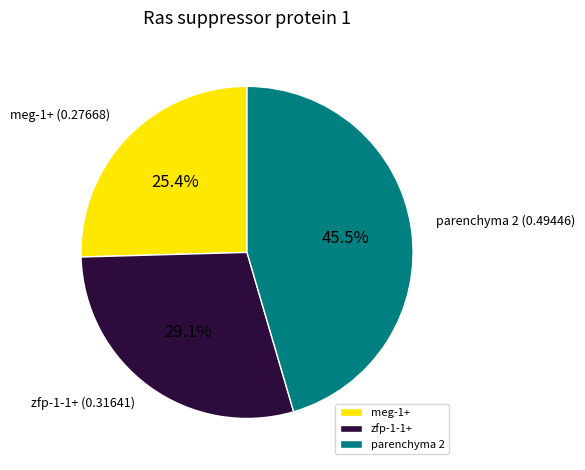

Does any single category account for the majority?

No